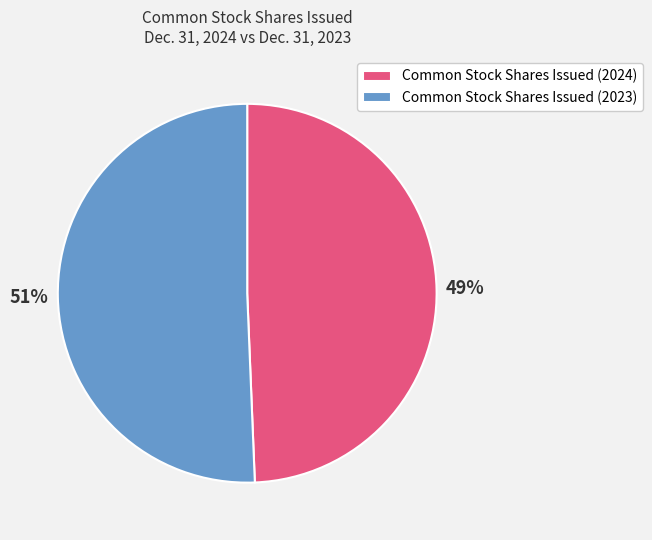

How many segments does this pie chart have?

2